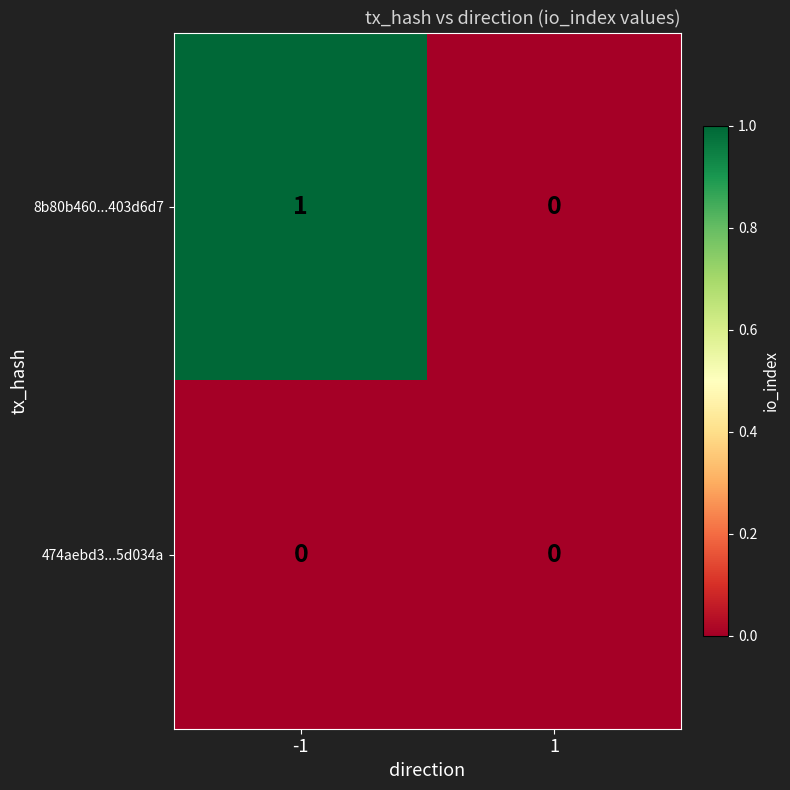

Reading left to right, list all the values displayed in this chart.

8b80b460...403d6d7: 1	0
474aebd3...5d034a: 0	0